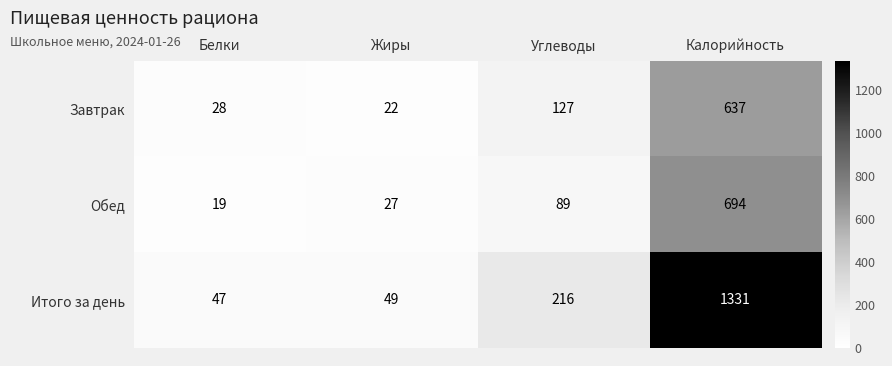

What is the lowest value of the Обед series?

19